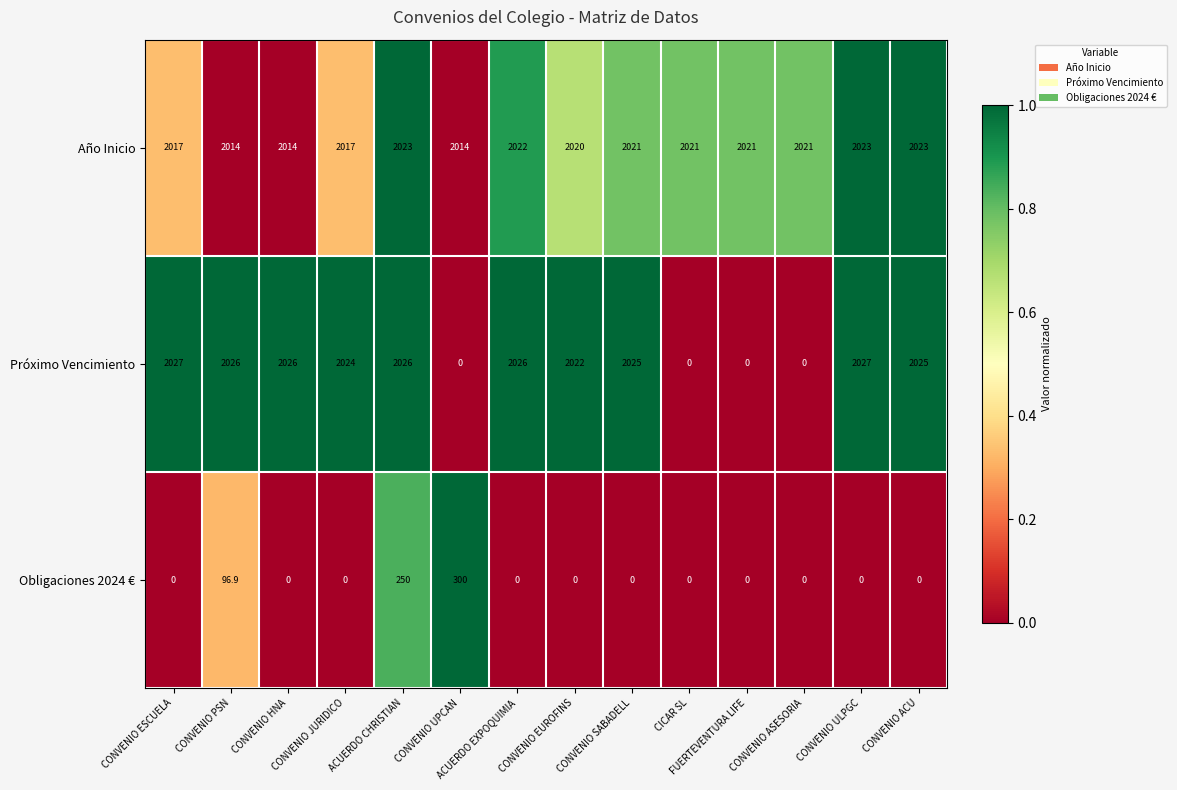

Which series has the widest spread of values?

Próximo Vencimiento